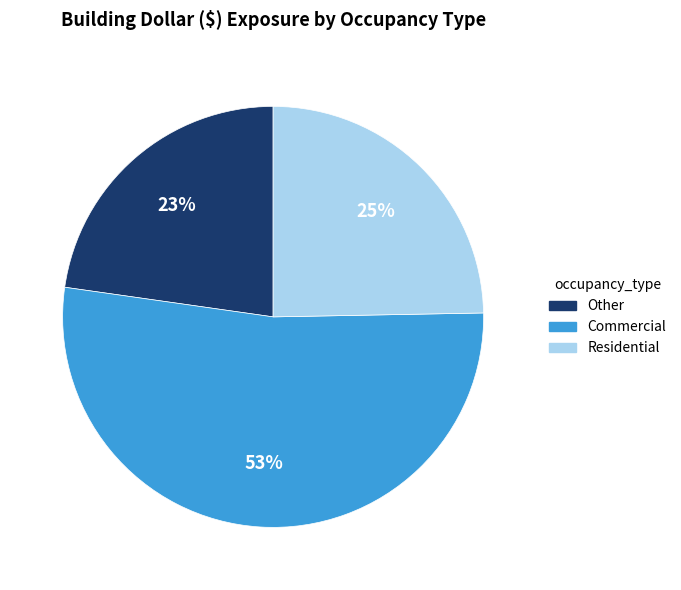

How many segments does this pie chart have?

3